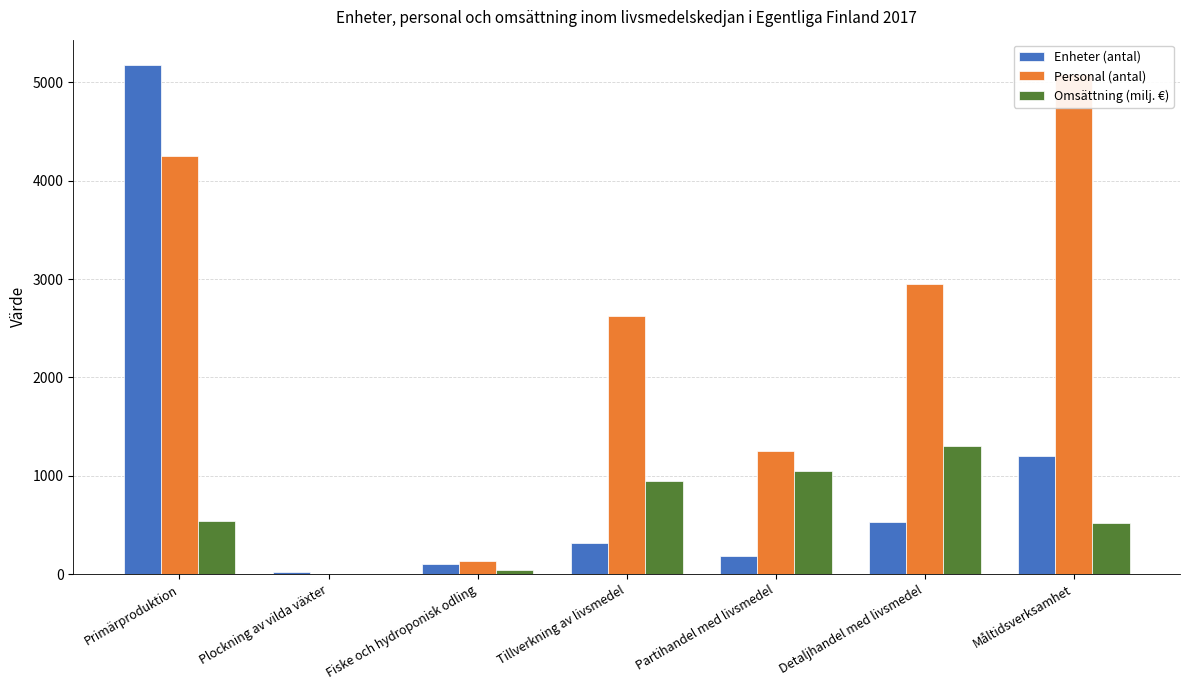

What is the difference between the highest and lowest values at Tillverkning av livsmedel?

2314.0